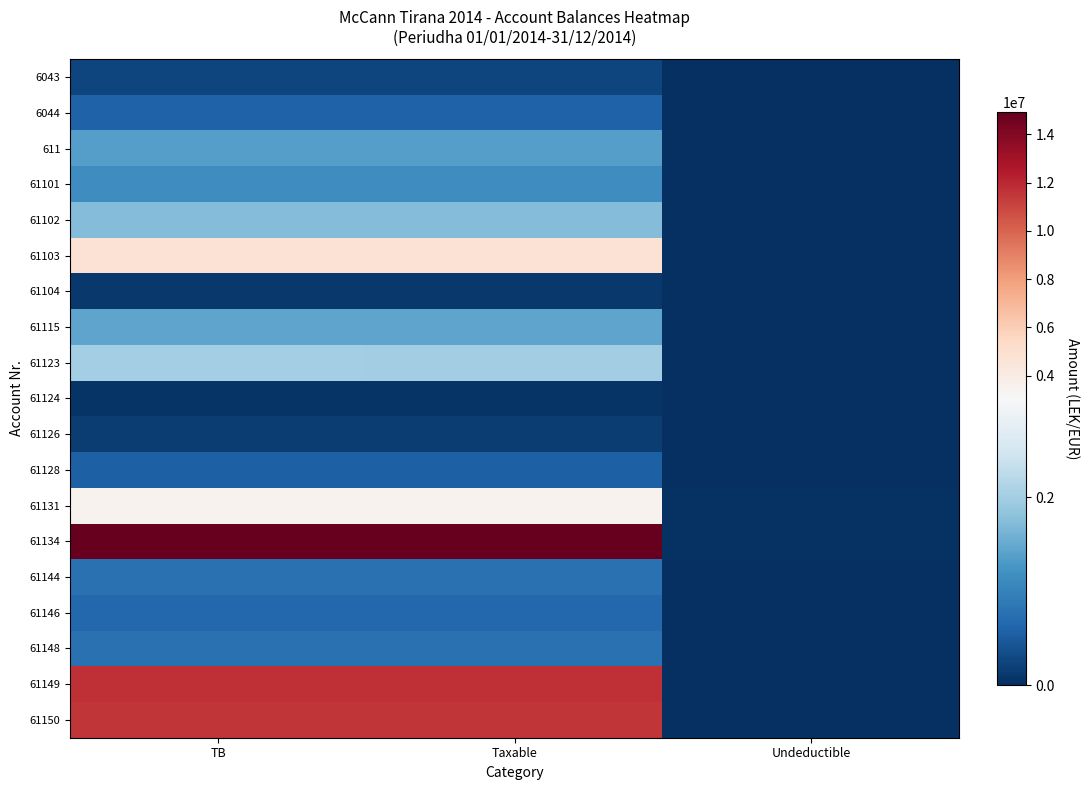

Which series has the largest range (max minus min)?

61134